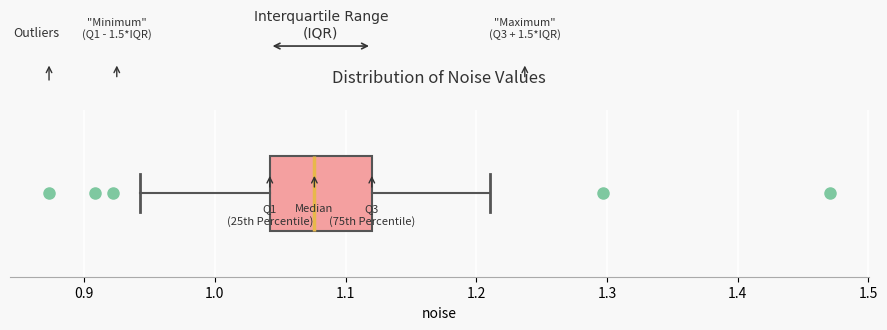

Where does the right whisker of the box end on the x-axis? The values are not printed on the chart, so give them approximately, as read against the axis.

1.21